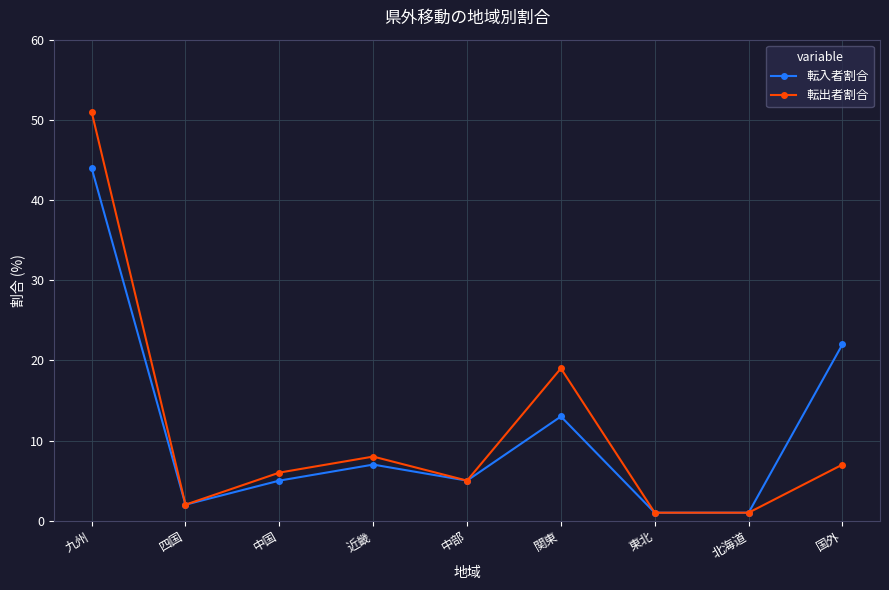

What is the highest value of the 転入者割合 series?

44